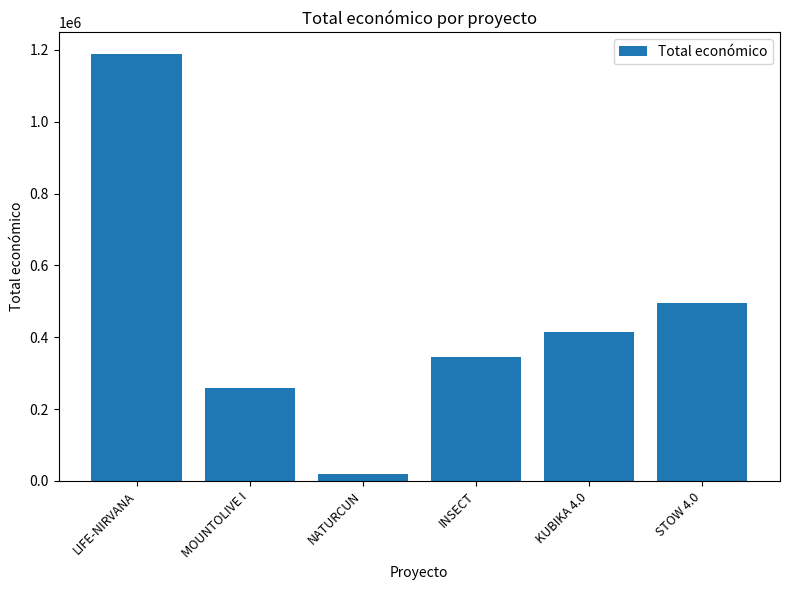

How many values are below 414788?

3